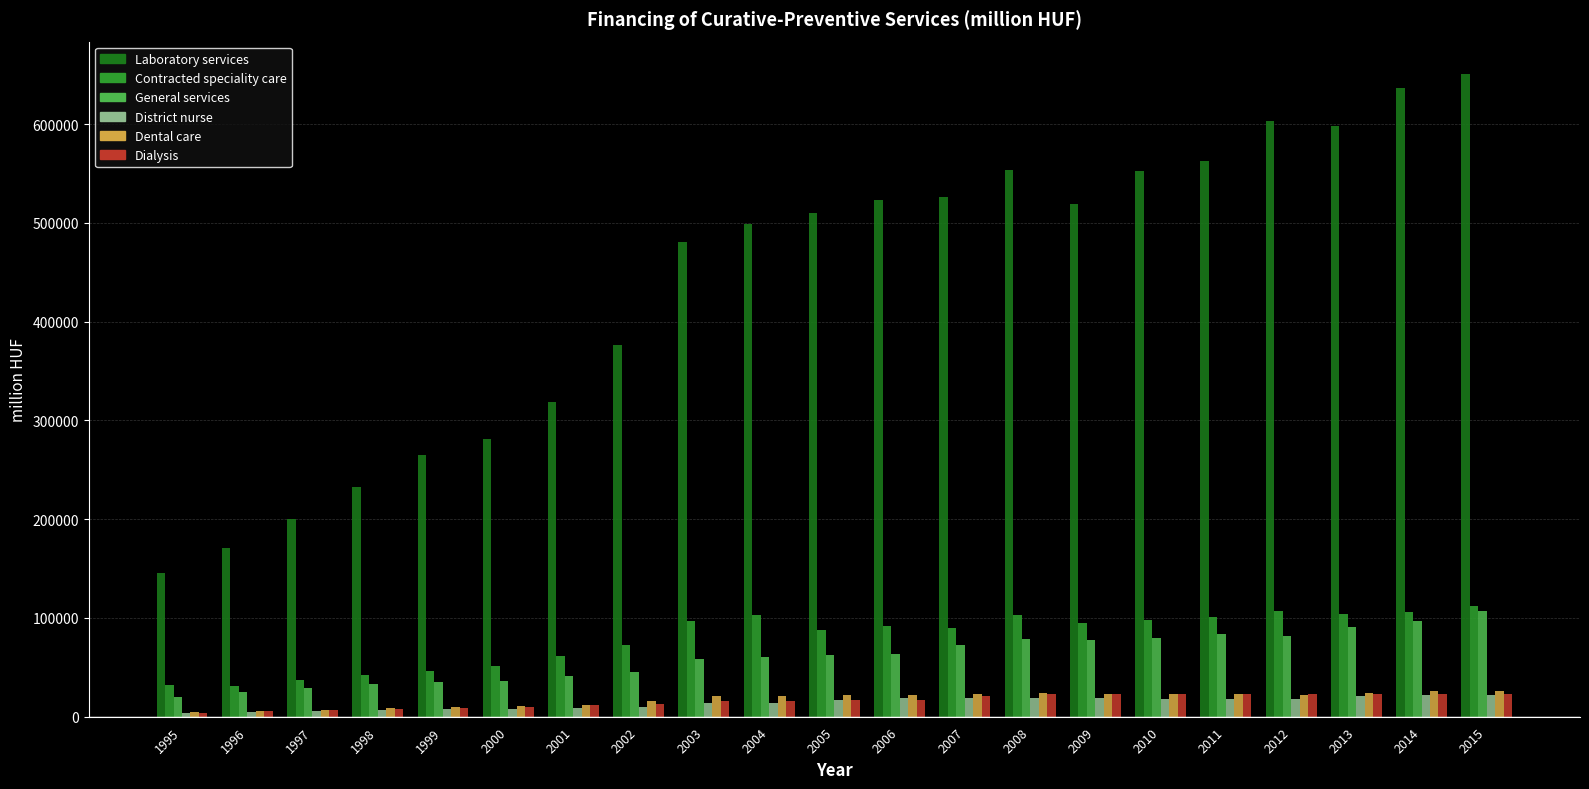

What are all the series names shown in the legend?

Laboratory services, Contracted speciality care, General services, District nurse, Dental care, Dialysis